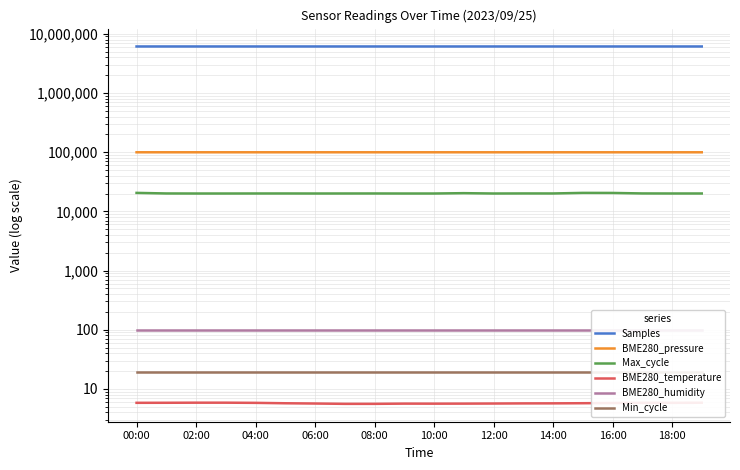

True or false: BME280_humidity and Samples intersect in this chart.

False